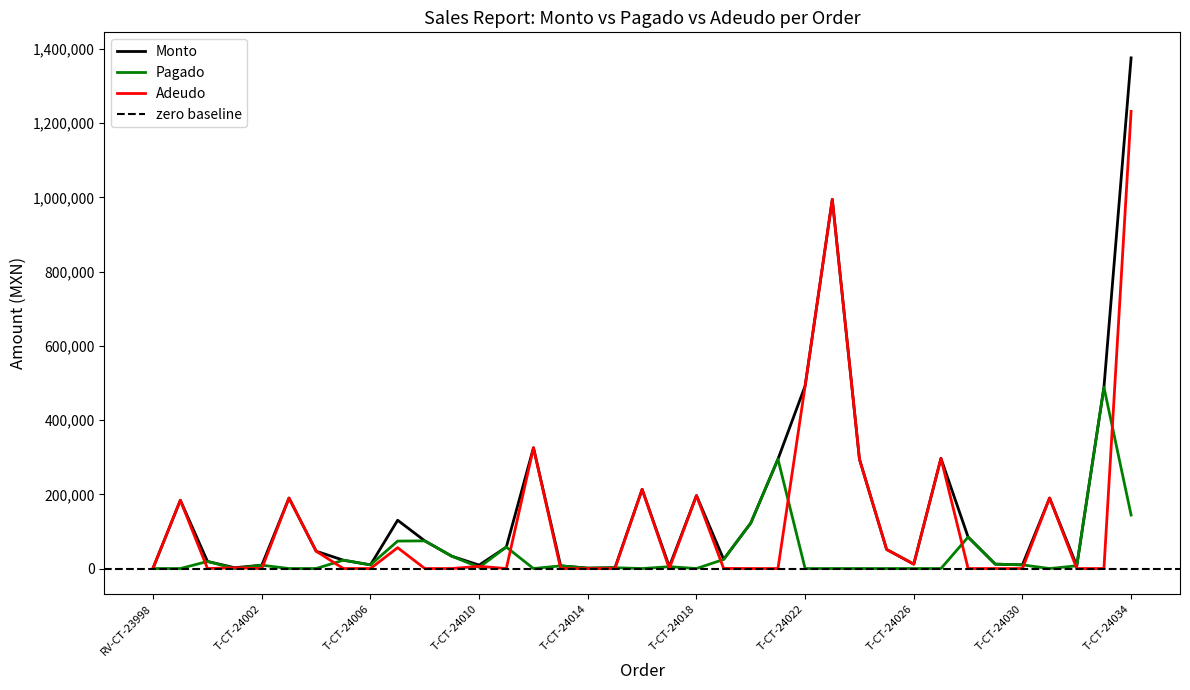

What are all the series names shown in the legend?

Monto, Pagado, Adeudo